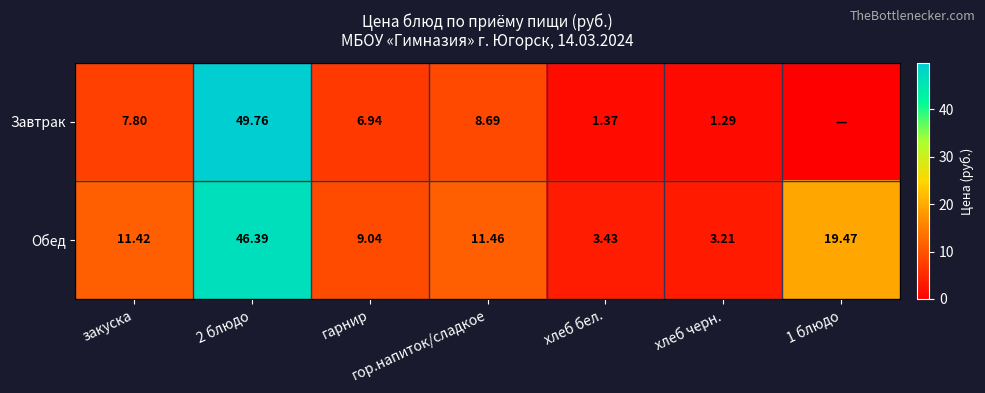

Is the value of Обед at гарнир greater than the value of Завтрак at гор.напиток/сладкое?

Yes